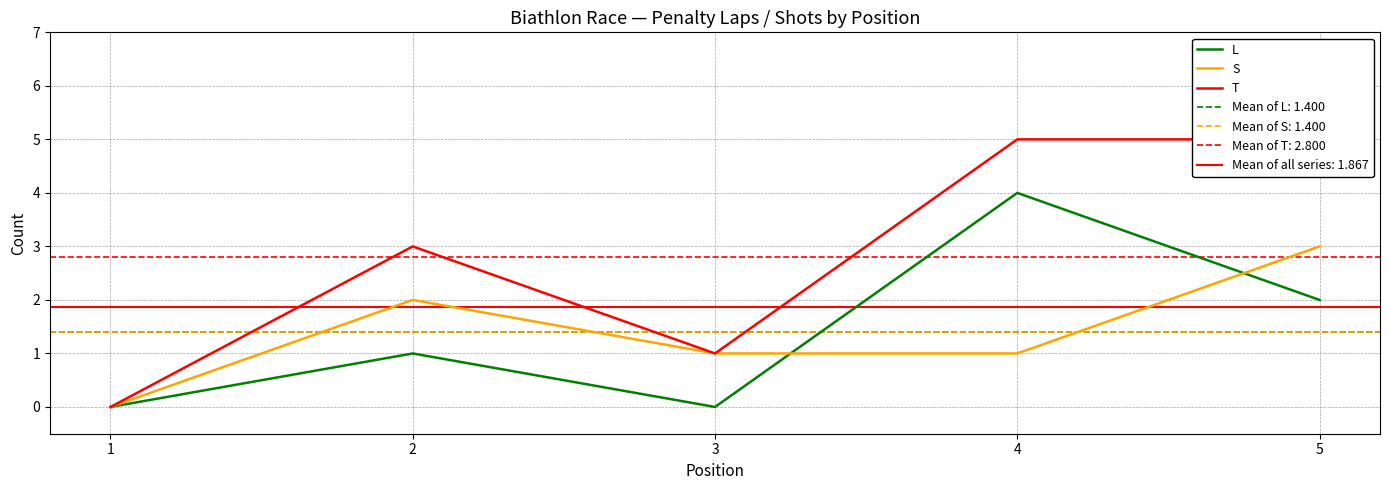

Rank the series by their maximum value, from lowest to highest.

S, L, T